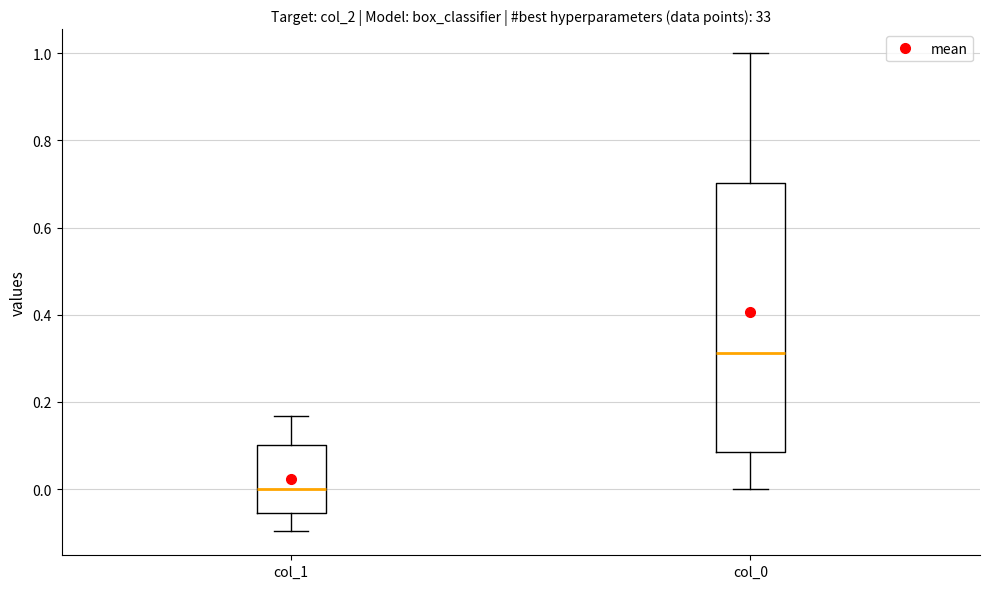

Which box is the tallest, from its lower edge to its upper edge?

col_0